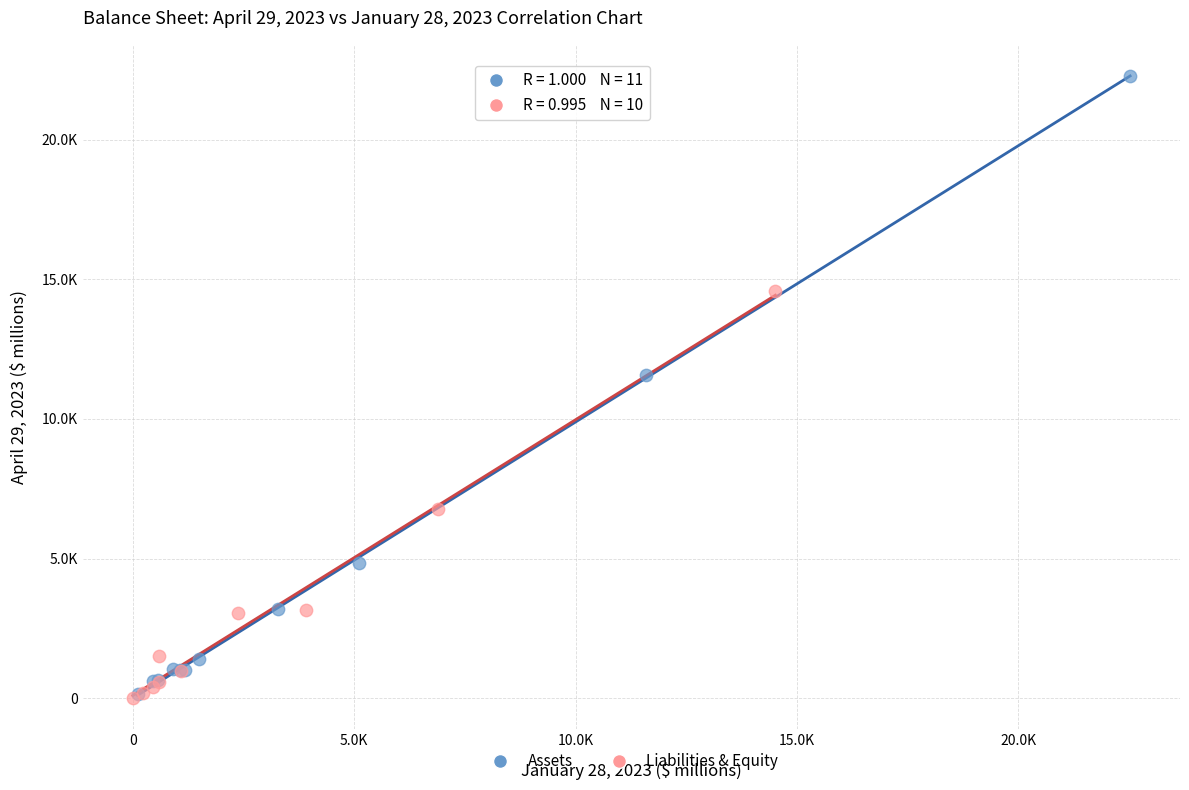

What are all the series names shown in the legend?

Assets, Liabilities & Equity